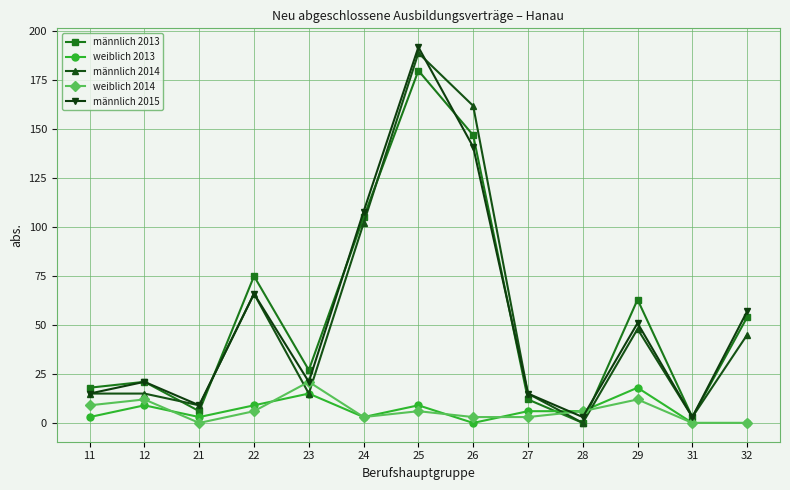

Rank the series by their maximum value, from highest to lowest.

männlich 2015, männlich 2014, männlich 2013, weiblich 2014, weiblich 2013